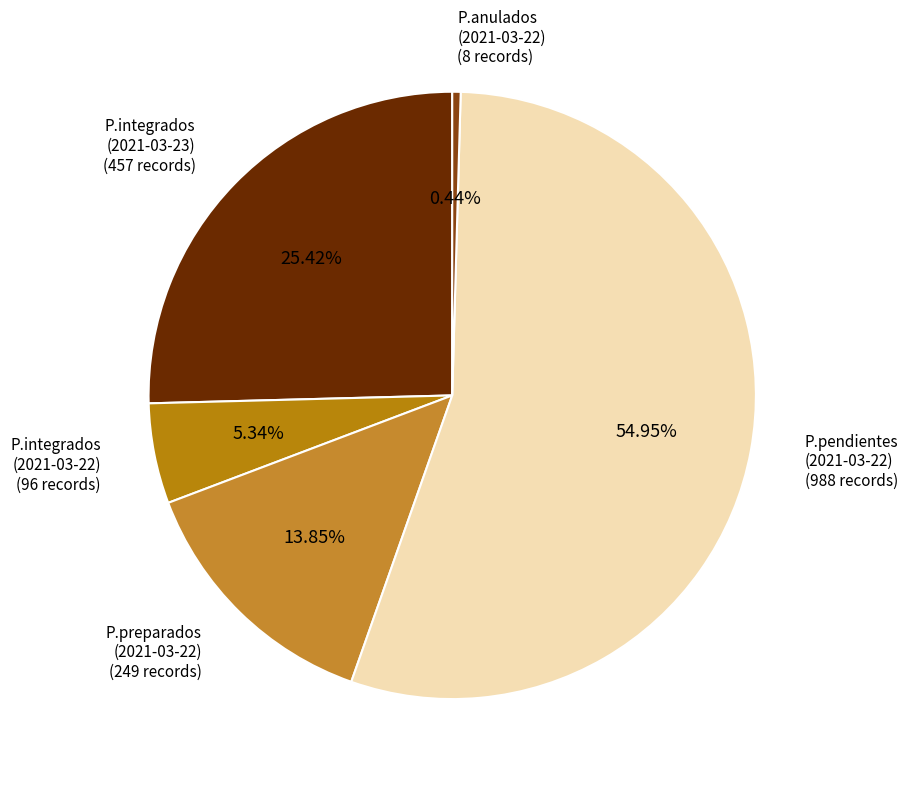

Approximately how many times larger is the value at P.preparados compared to P.anulados?

31.1